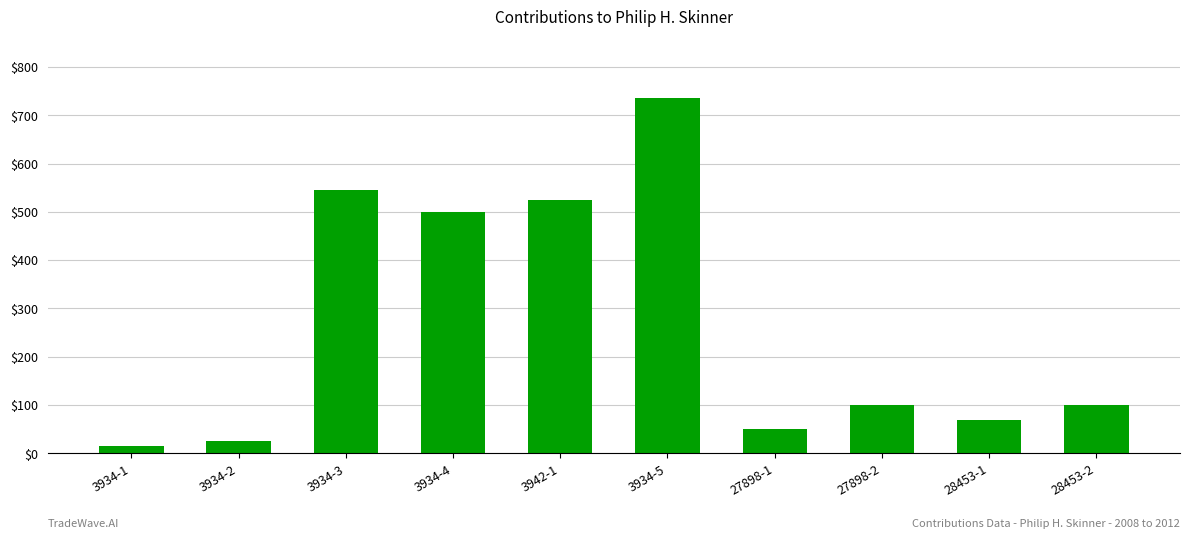

Which label corresponds to the largest value in the chart?

3934-5